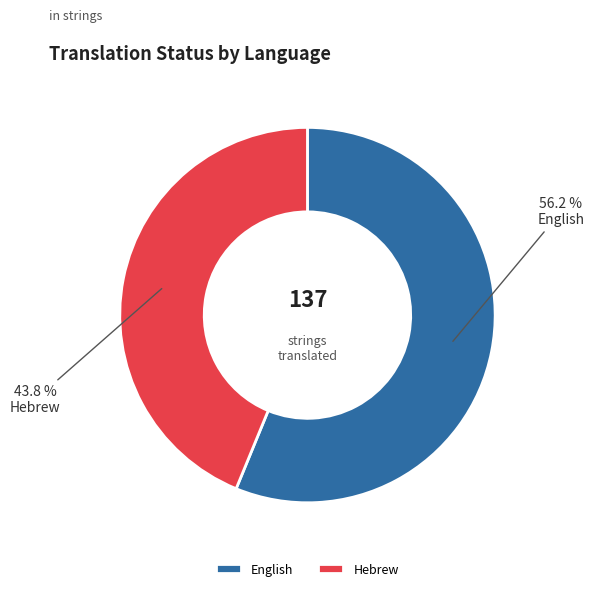

To the nearest percent, what is the difference between the English and Hebrew slice percentages?

12%